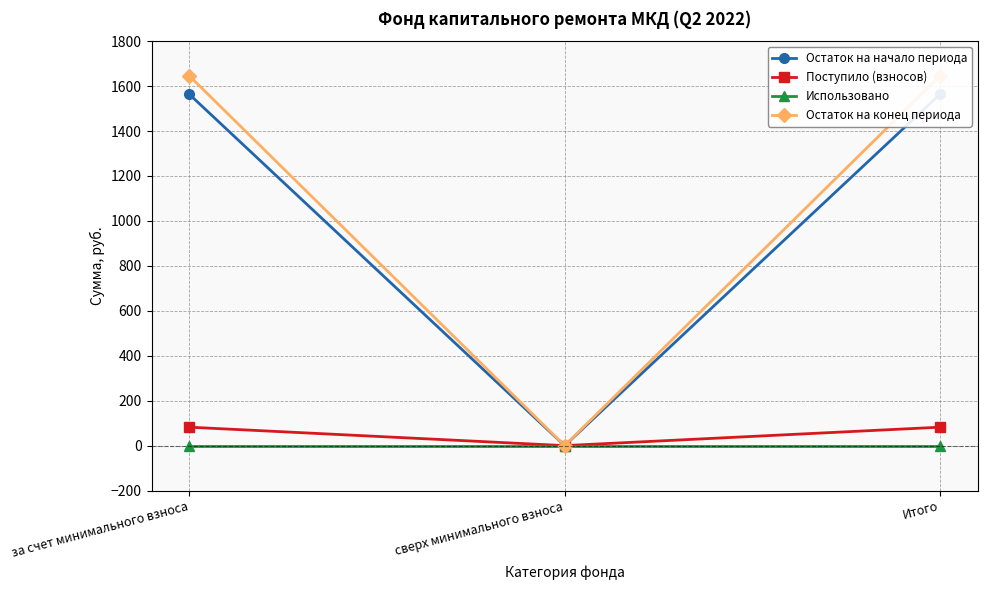

How many distinct data groups are displayed?

4